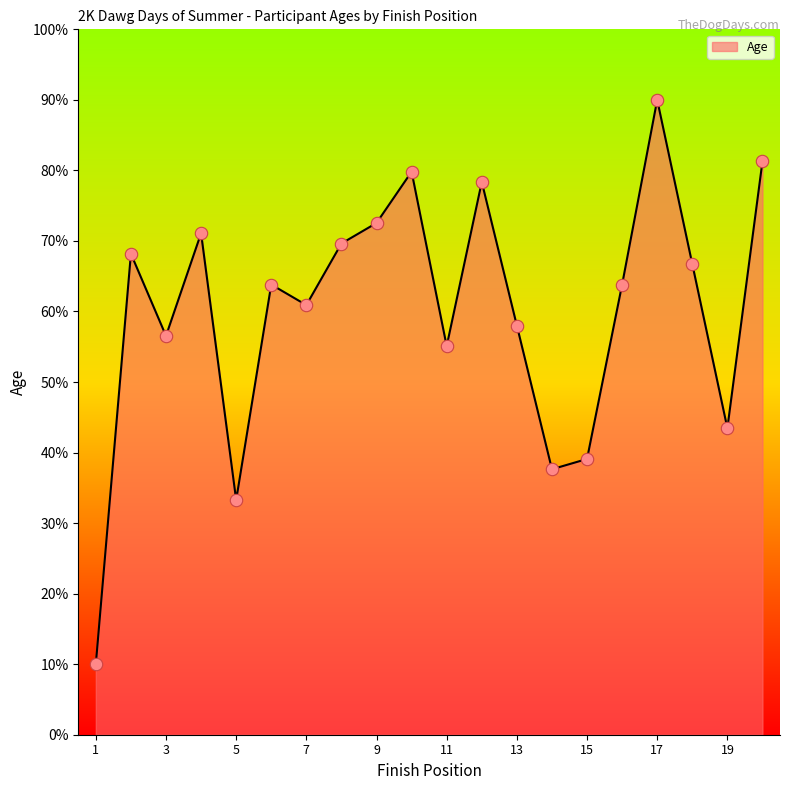

What is the greatest value displayed?

90.0